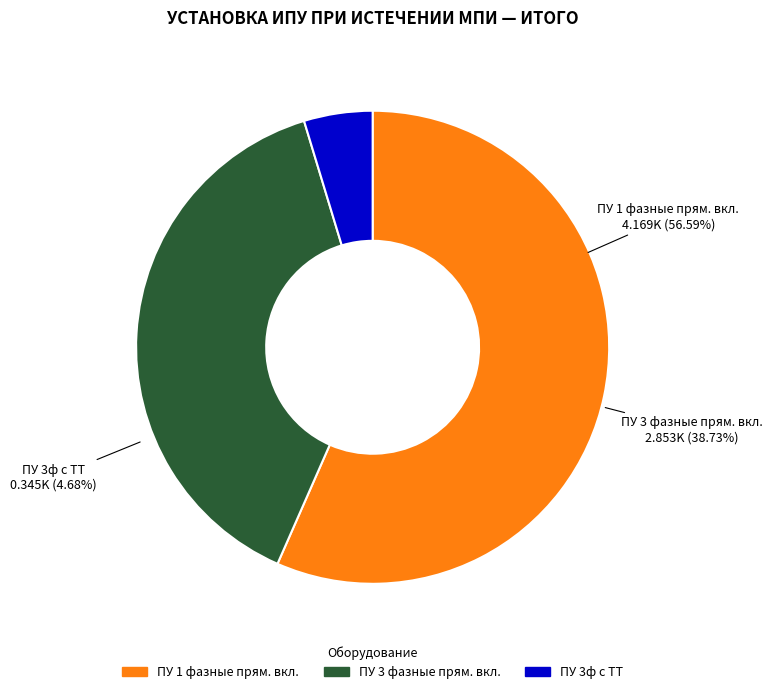

How much of the chart is everything except ПУ 1 фазные прям. вкл.?

43.4%